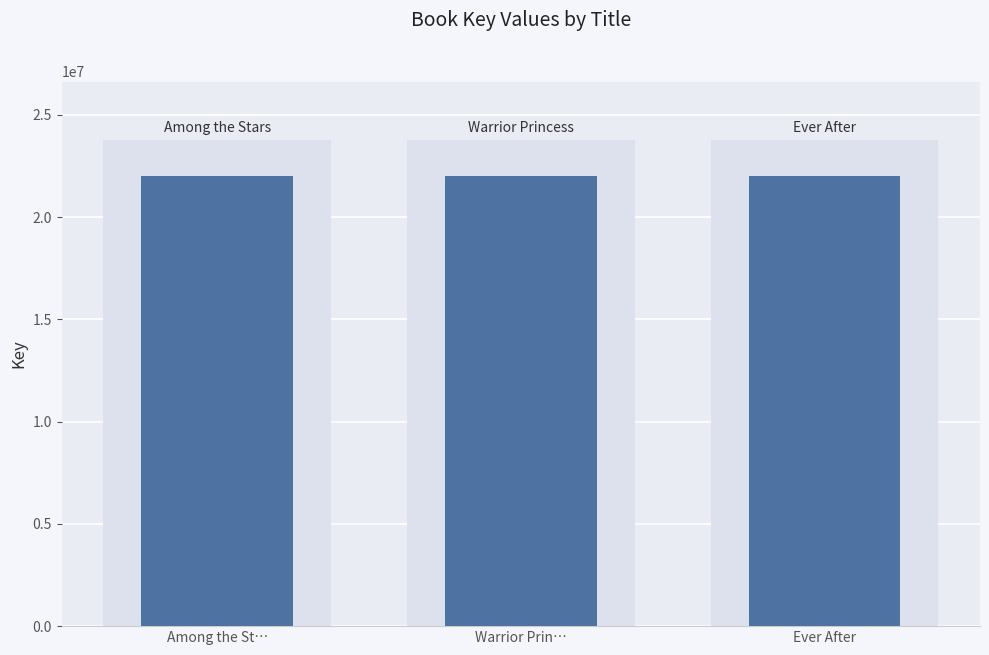

How many bars are there in total?

3